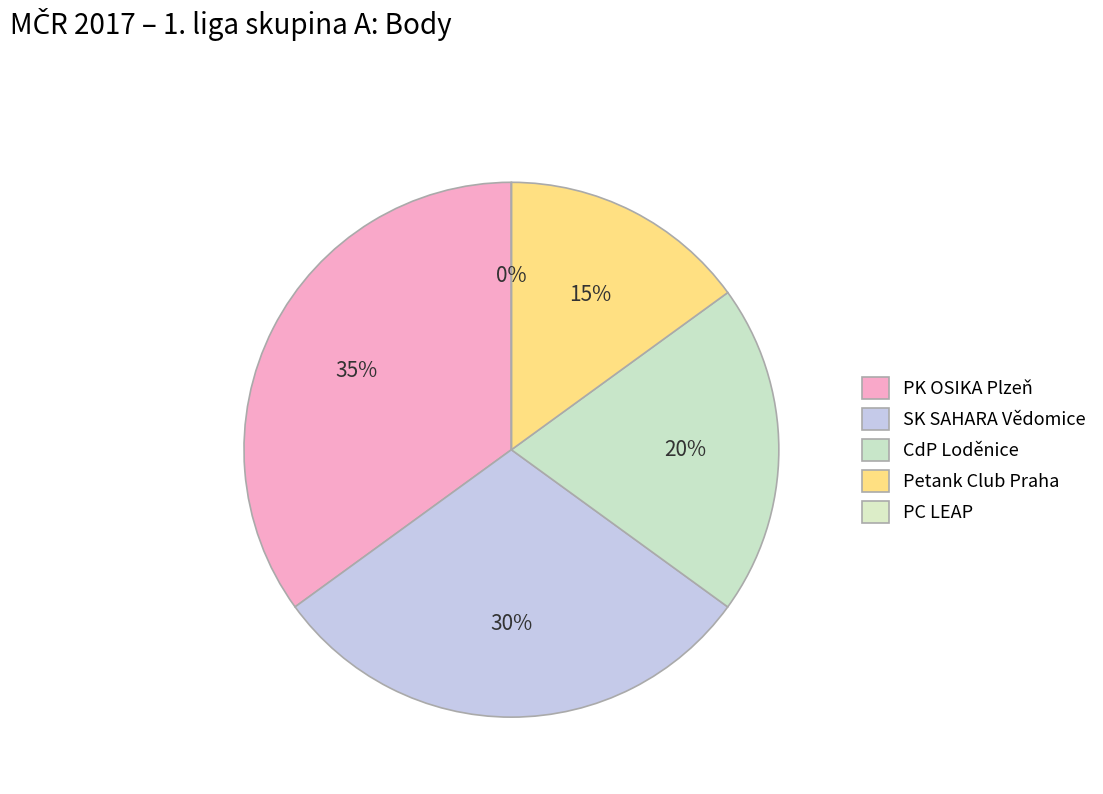

Does any single category account for the majority?

No